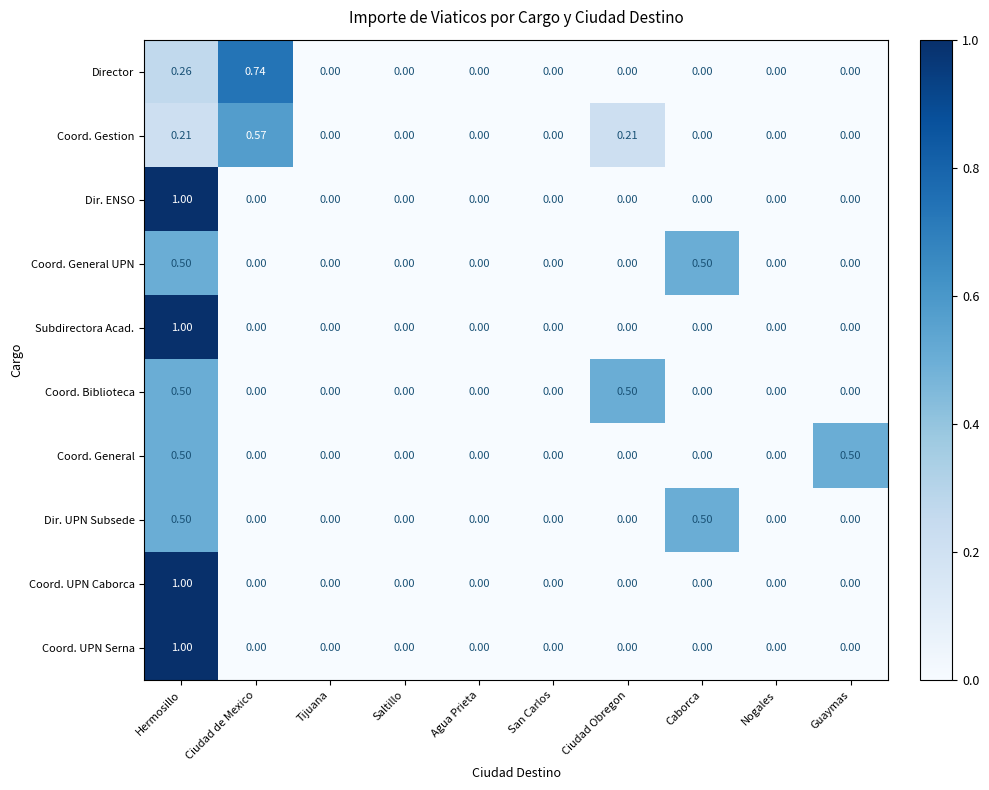

Between Ciudad de Mexico and San Carlos, which series saw the biggest shift?

Director